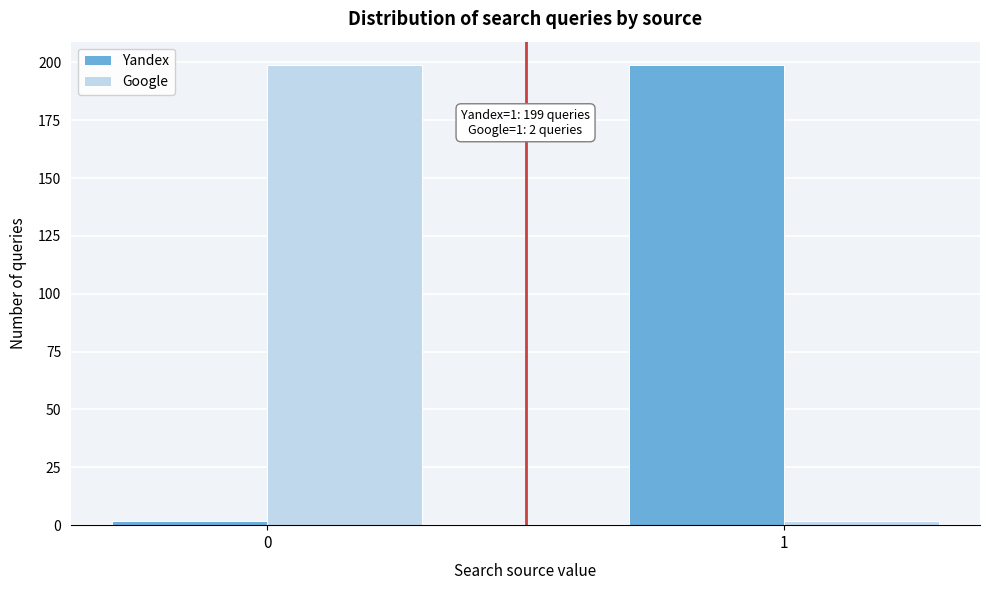

Reading left to right, list all the values displayed in this chart.

Yandex: 2	199
Google: 199	2